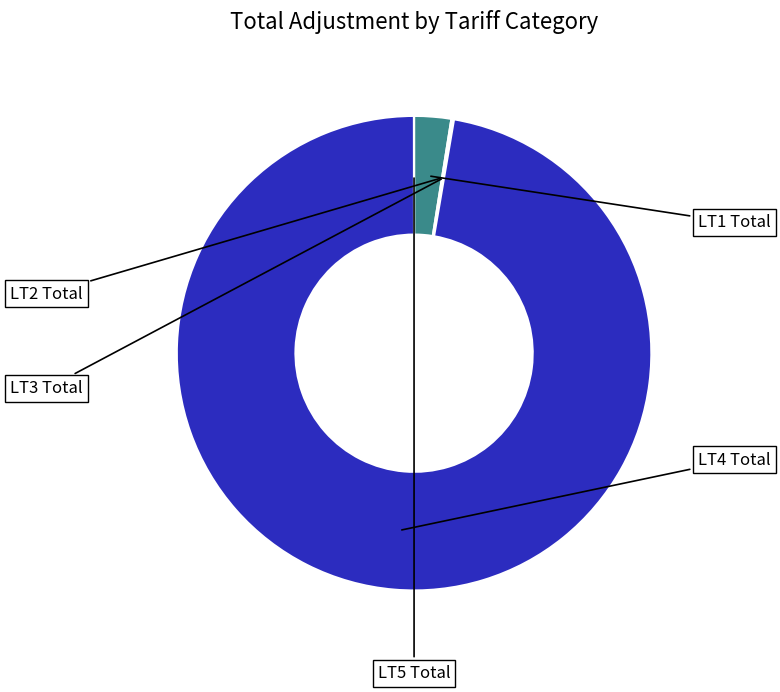

Is there any slice that represents more than half of the pie?

Yes